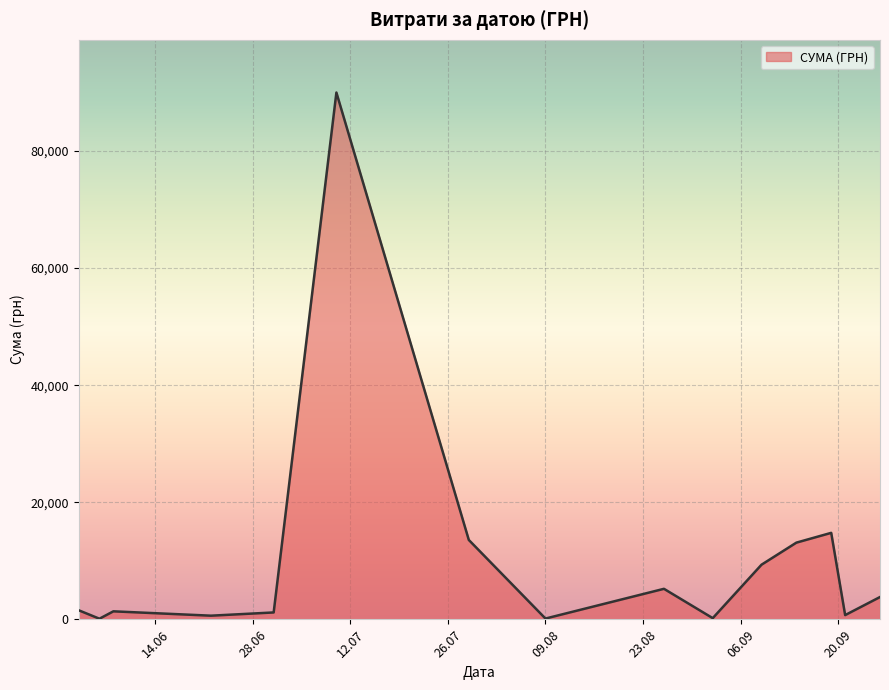

What is the difference between the maximum and minimum values?

89892.0